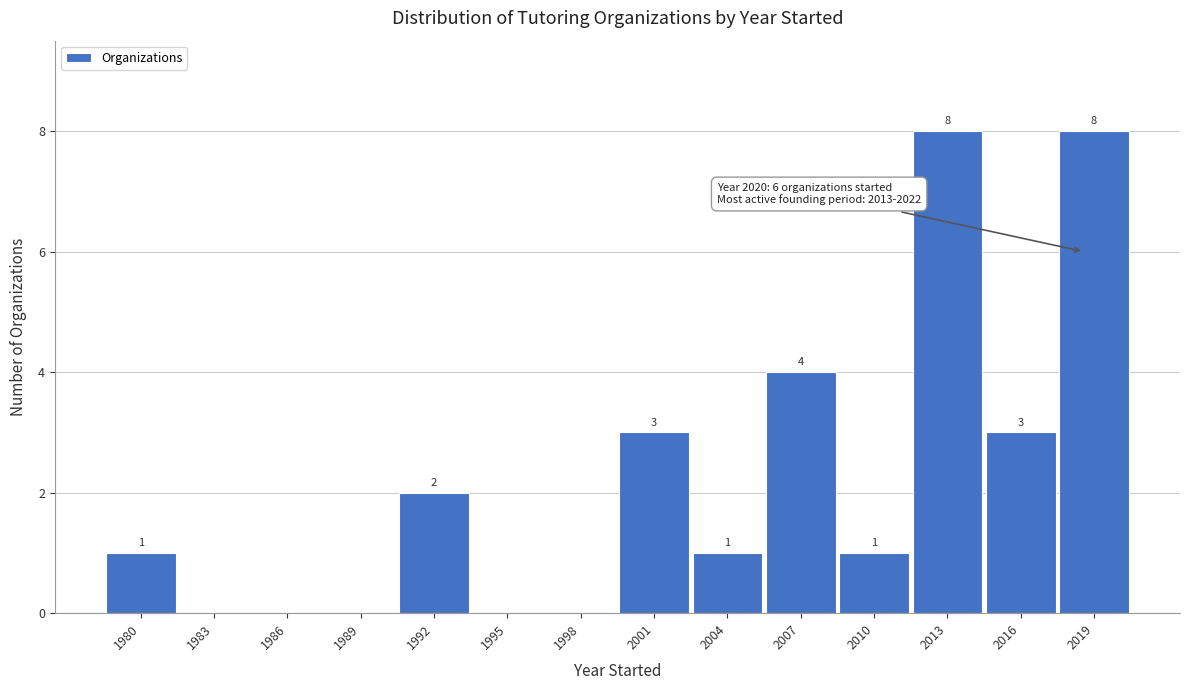

Where is the data nearest to the value 4?

2007